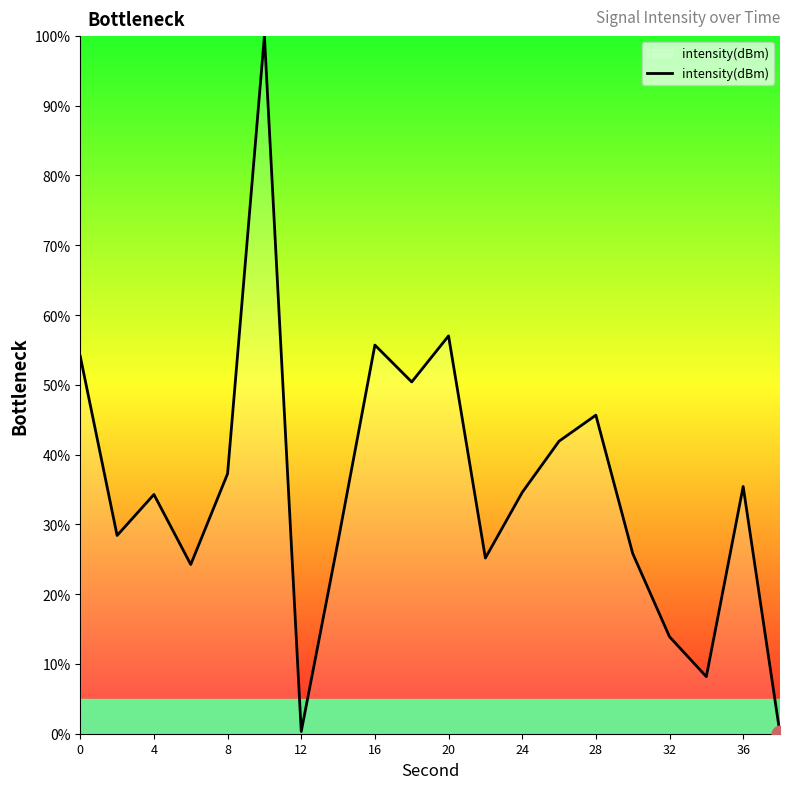

How many lines are shown in the chart?

1